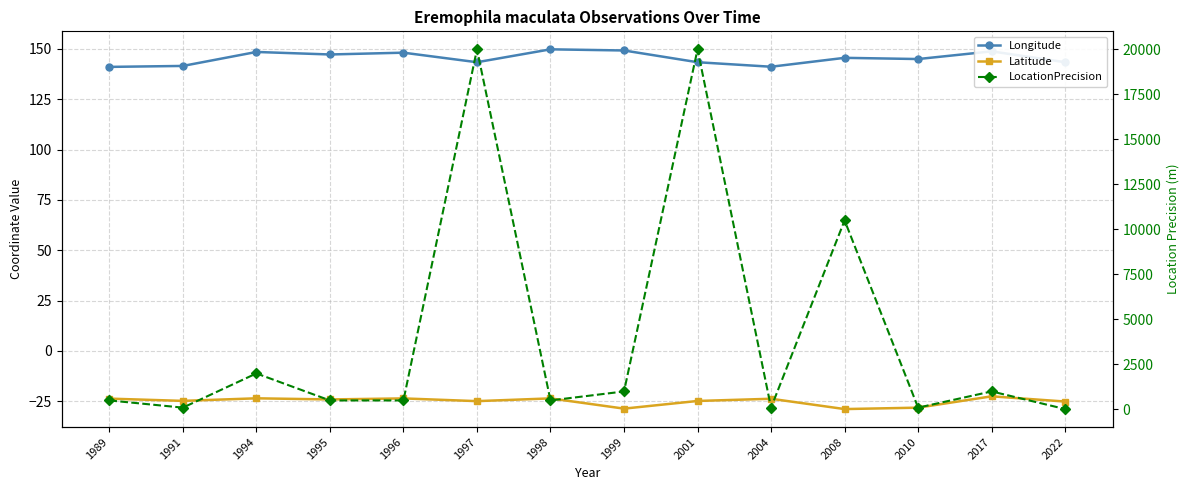

At which category is the sum across all series the highest?

2001